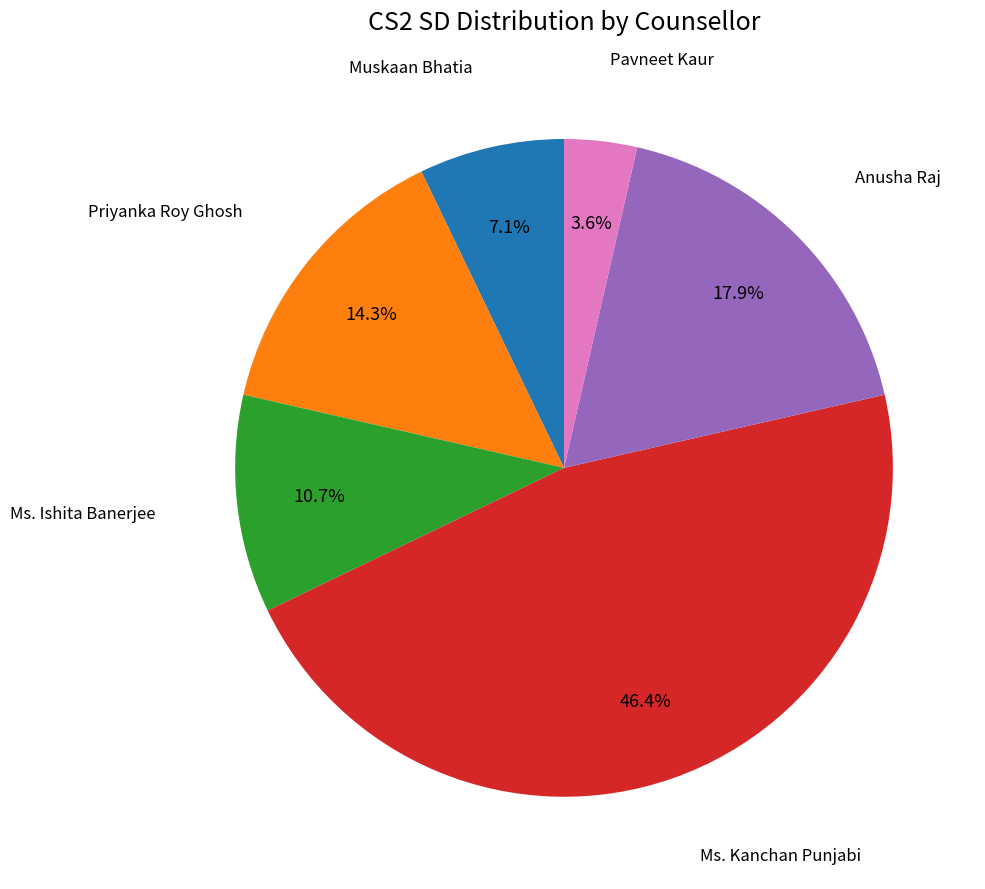

Count the number of slices in the pie.

6